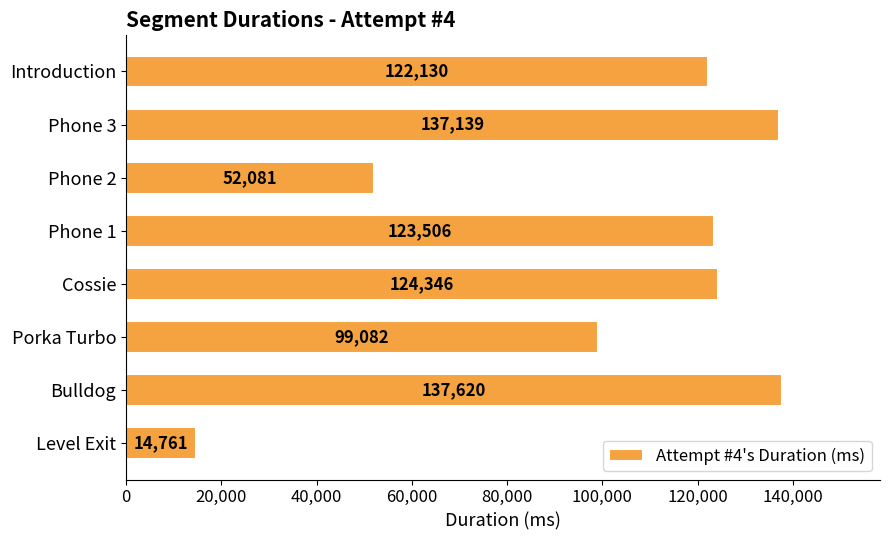

Reading bottom to top, extract all data points from this chart.

14761	137620	99082	124346	123506	52081	137139	122130